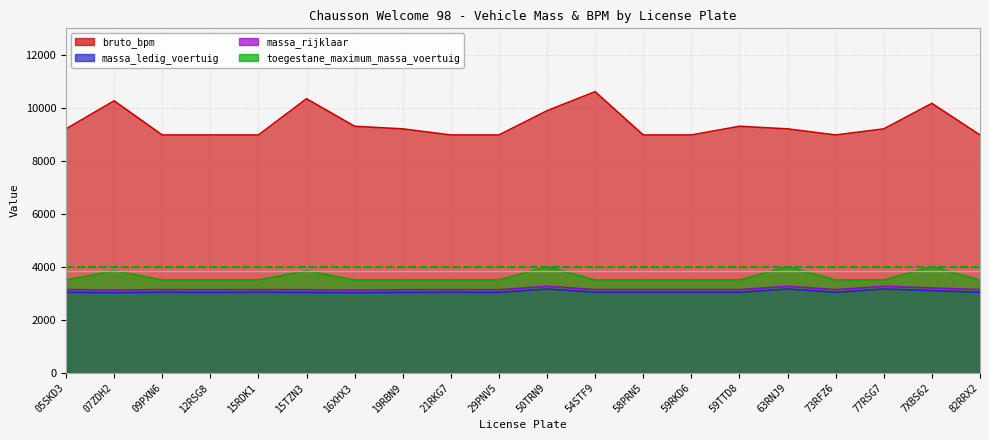

Where is the first local maximum for bruto_bpm?

07ZDH2